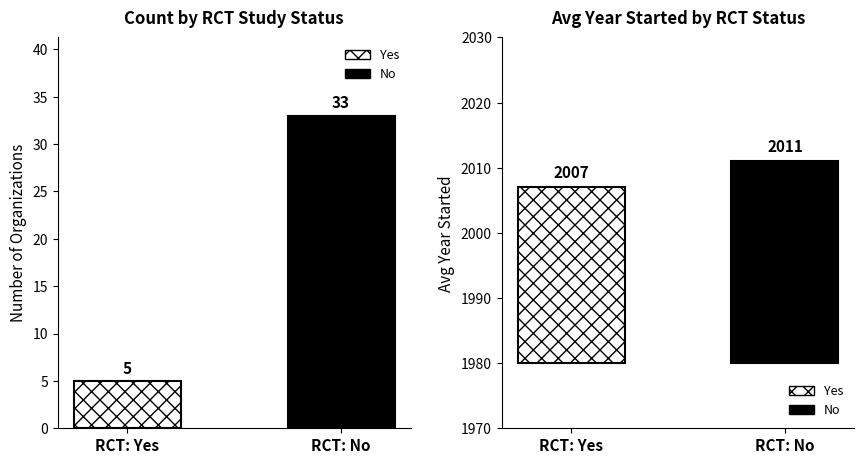

What are all the series names shown in the legend?

Yes, No